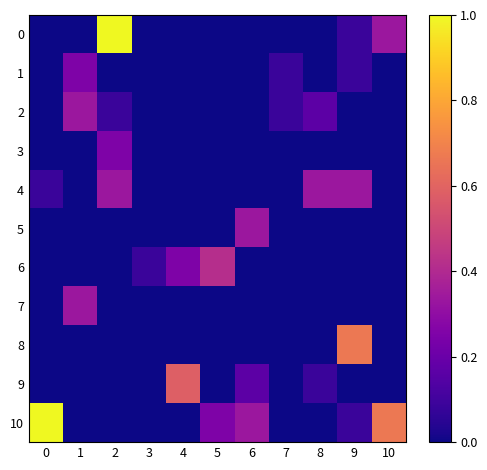

What is the total value across all series at 10?

1.0